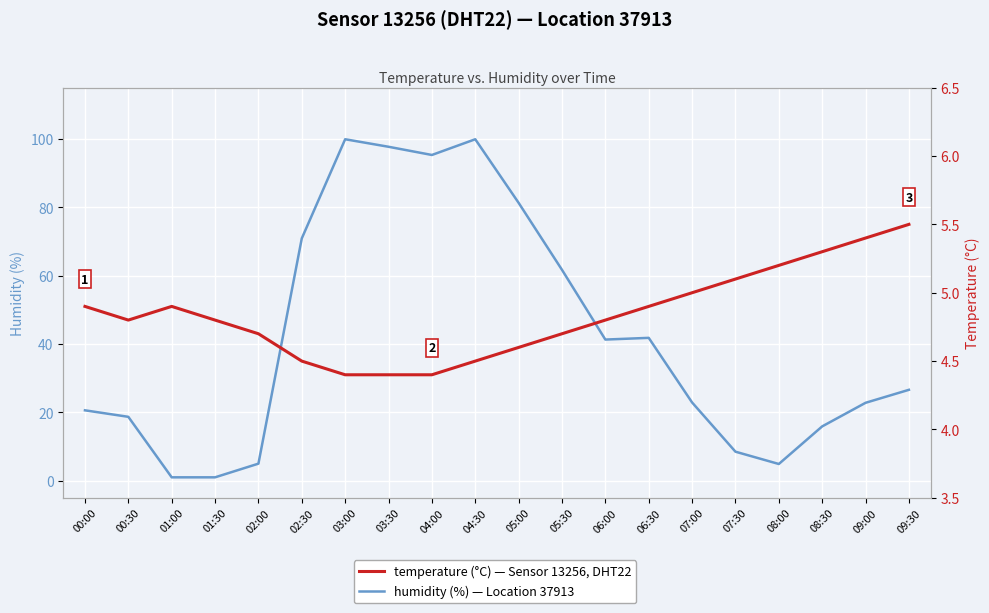

What is the value of the temperature point at the 17th from the left?

5.2